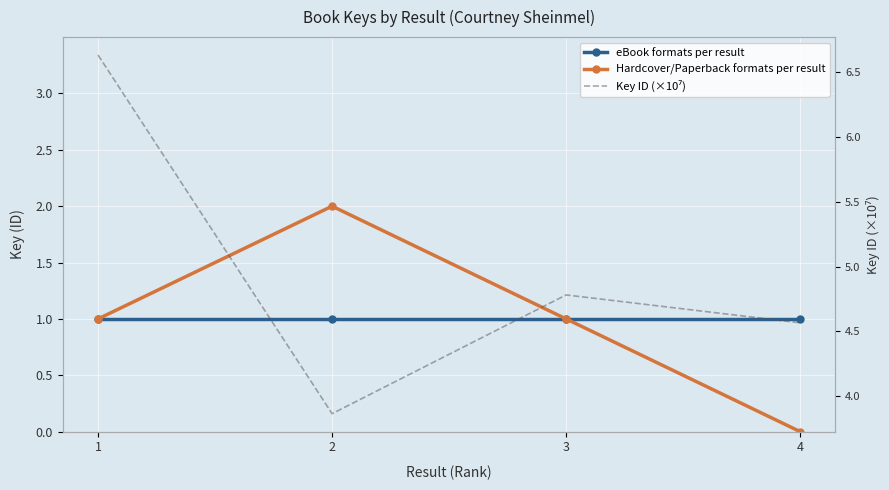

What is the sum of the Hardcover/Paperback formats per result values at 3 and 4?

1.0